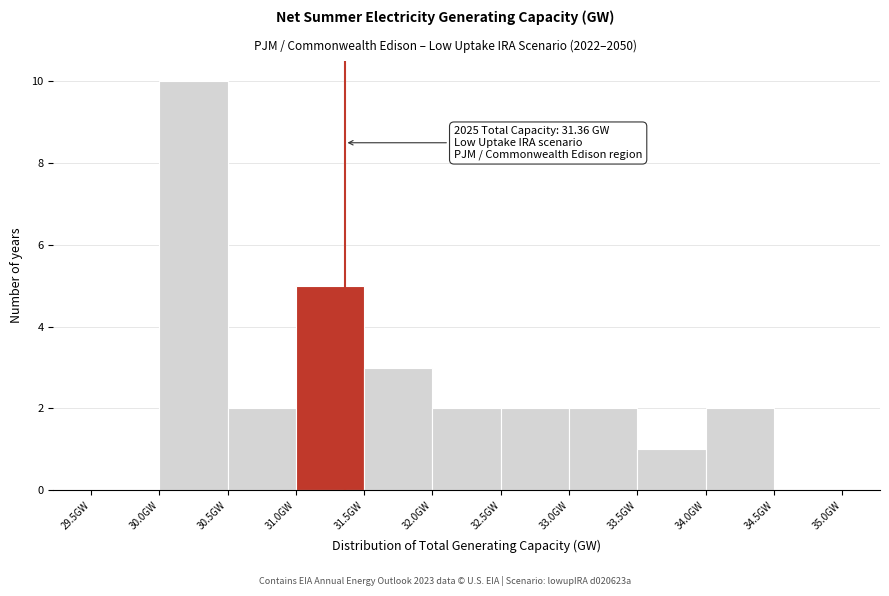

Over which range of the x-axis is the bar tallest?

30.0 to 30.5